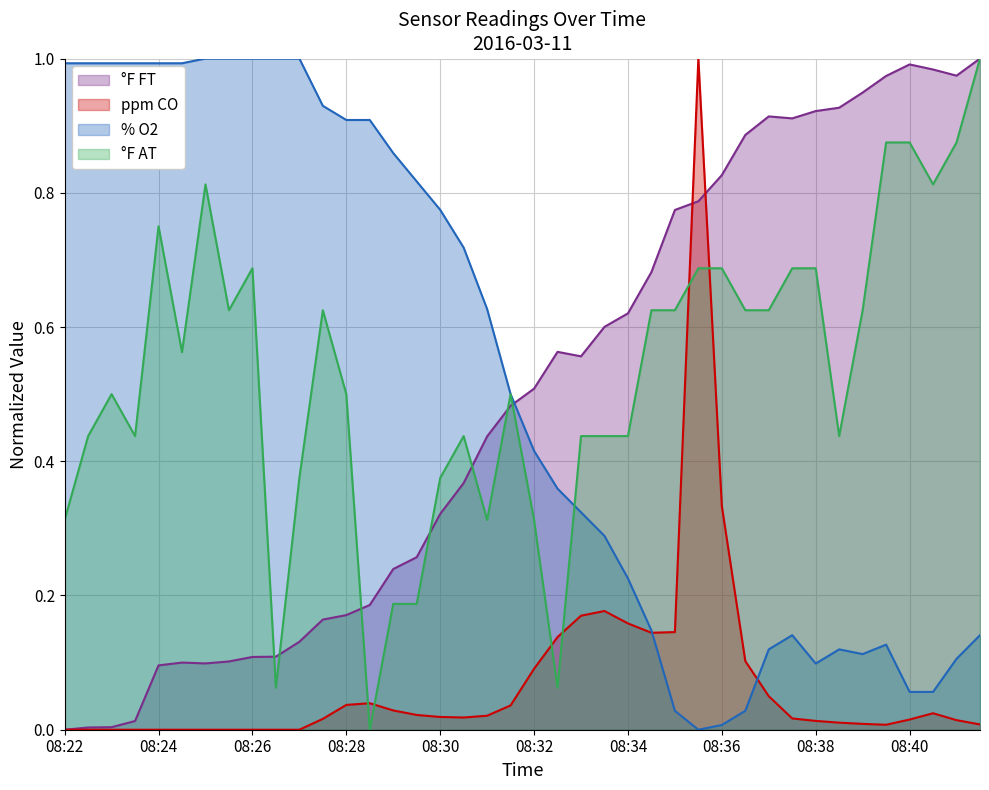

What is the average value of the ppm CO series?

0.1